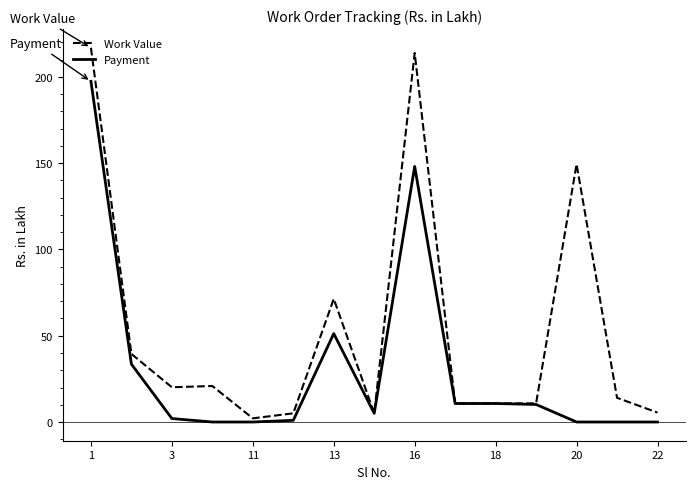

Rank the series by their maximum value, from lowest to highest.

Payment, Work Value